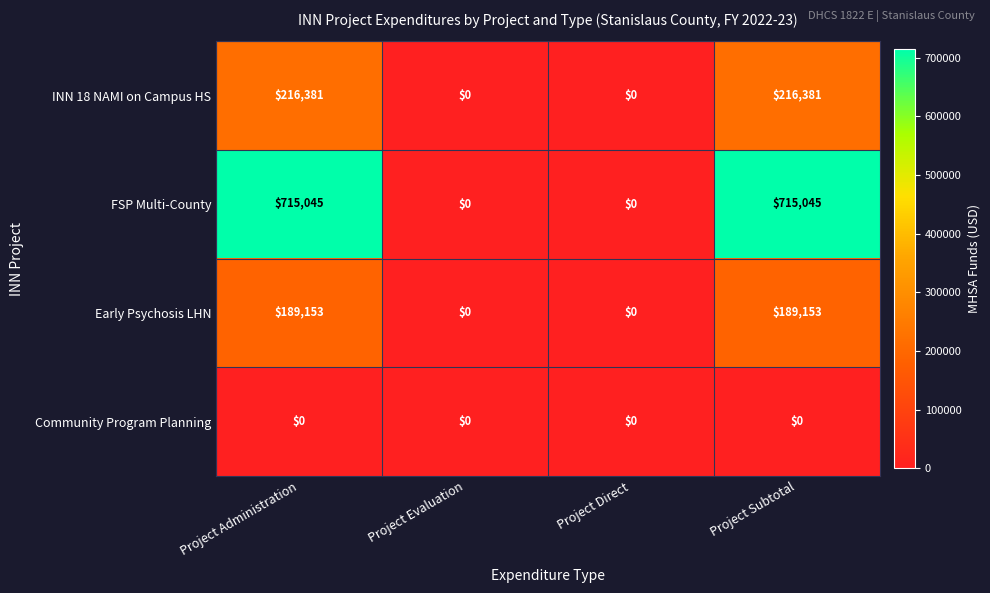

What is the greatest value displayed?

715045